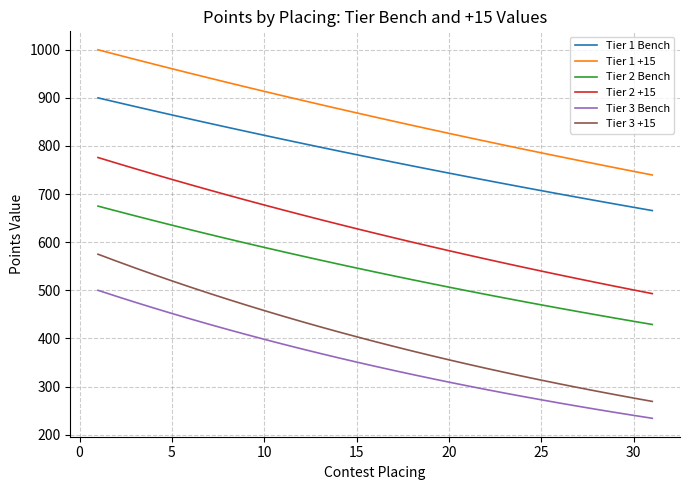

What is the sum of all Tier 2 +15 values?

19352.1